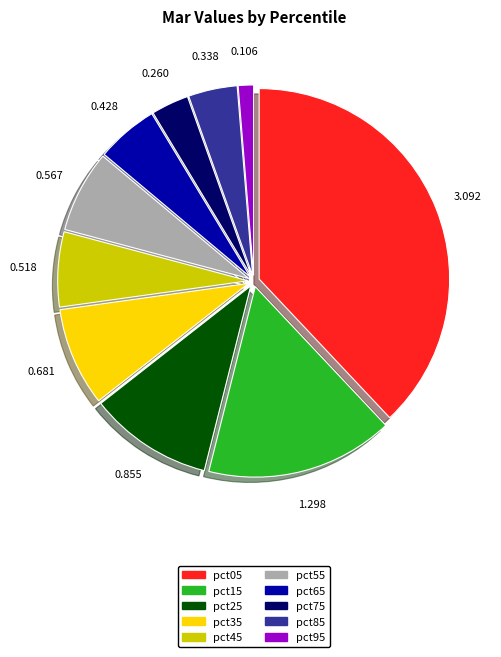

Rank the categories by value from highest to lowest.

pct05, pct15, pct25, pct35, pct55, pct45, pct65, pct85, pct75, pct95